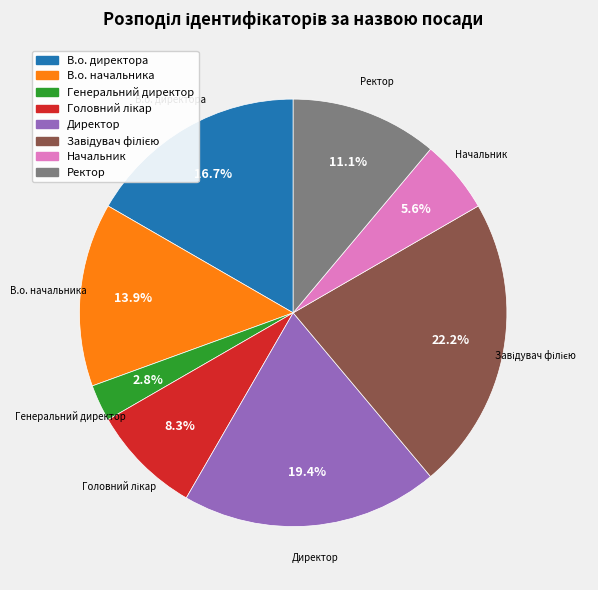

To the nearest percent, what is the difference between the largest and smallest slice percentages?

19%